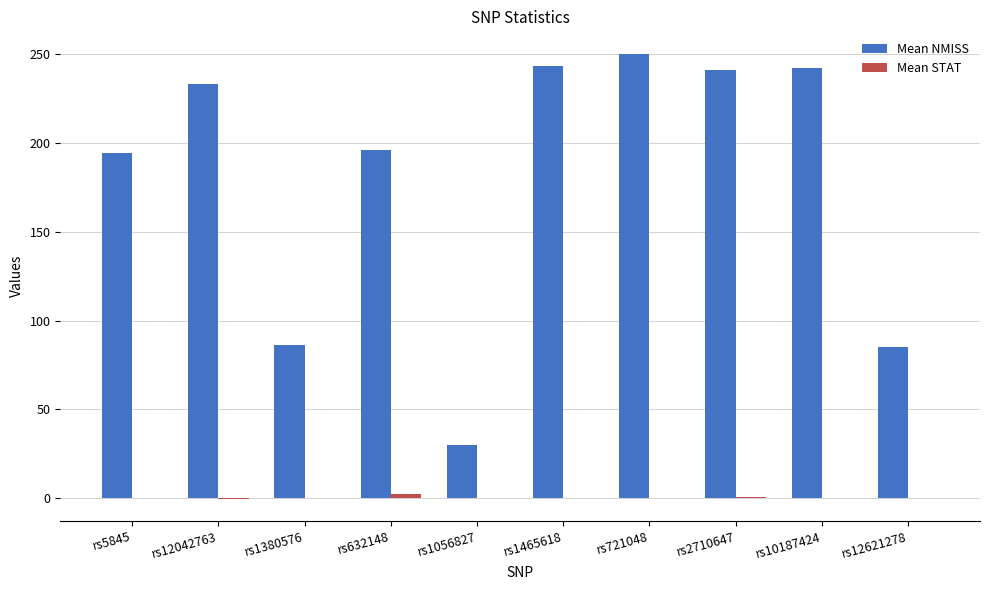

Which series has the largest total across all categories?

Mean NMISS